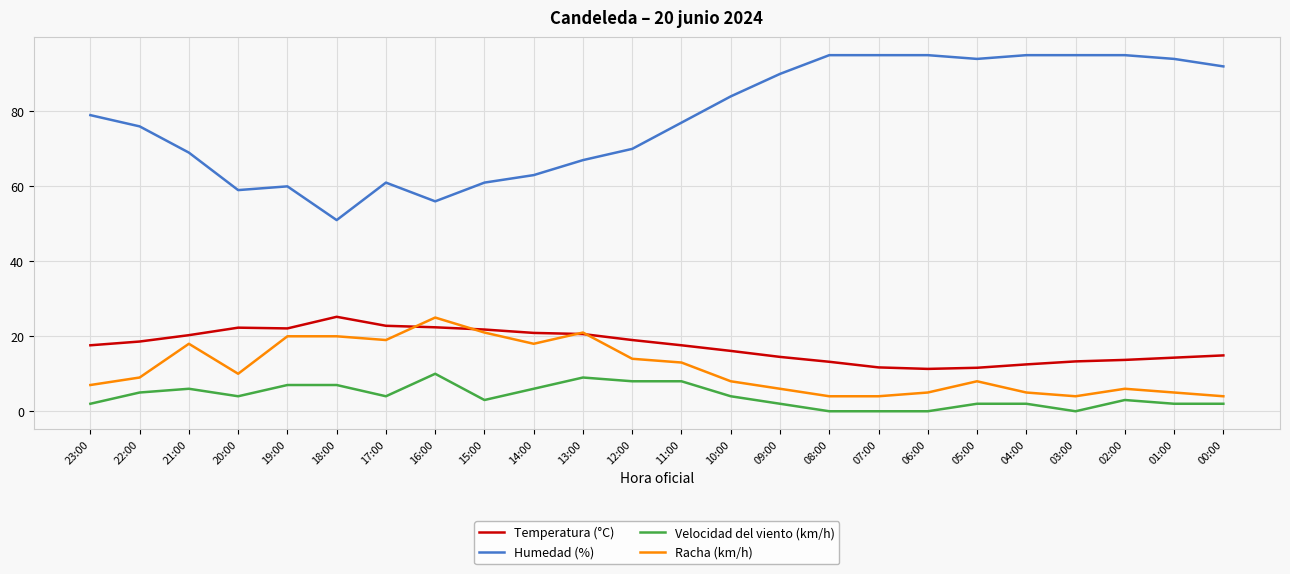

Is it true that Racha (km/h) equals 9.0 at 22:00?

True